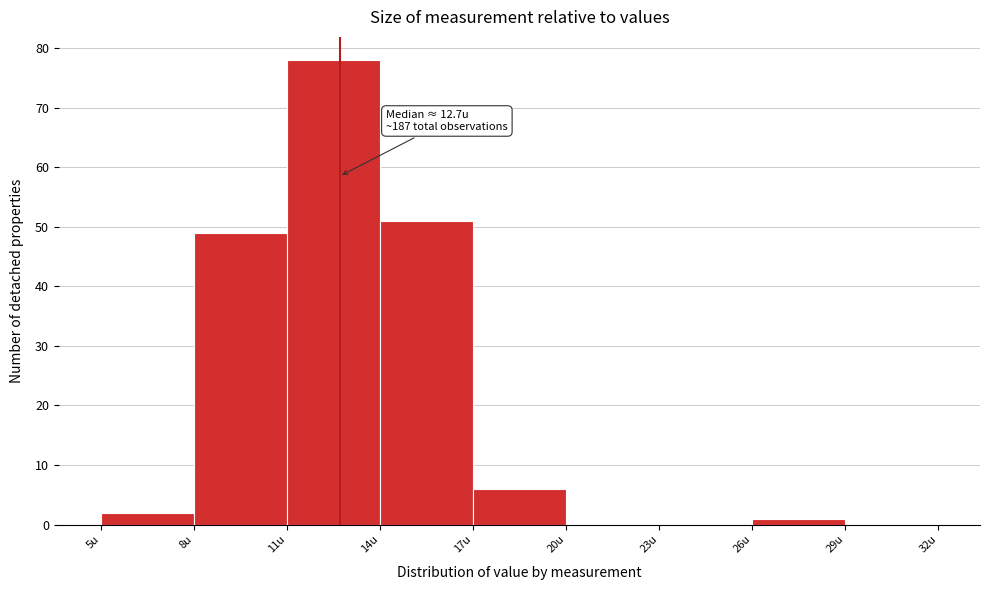

Which range on the x-axis has the tallest bar?

11 to 14